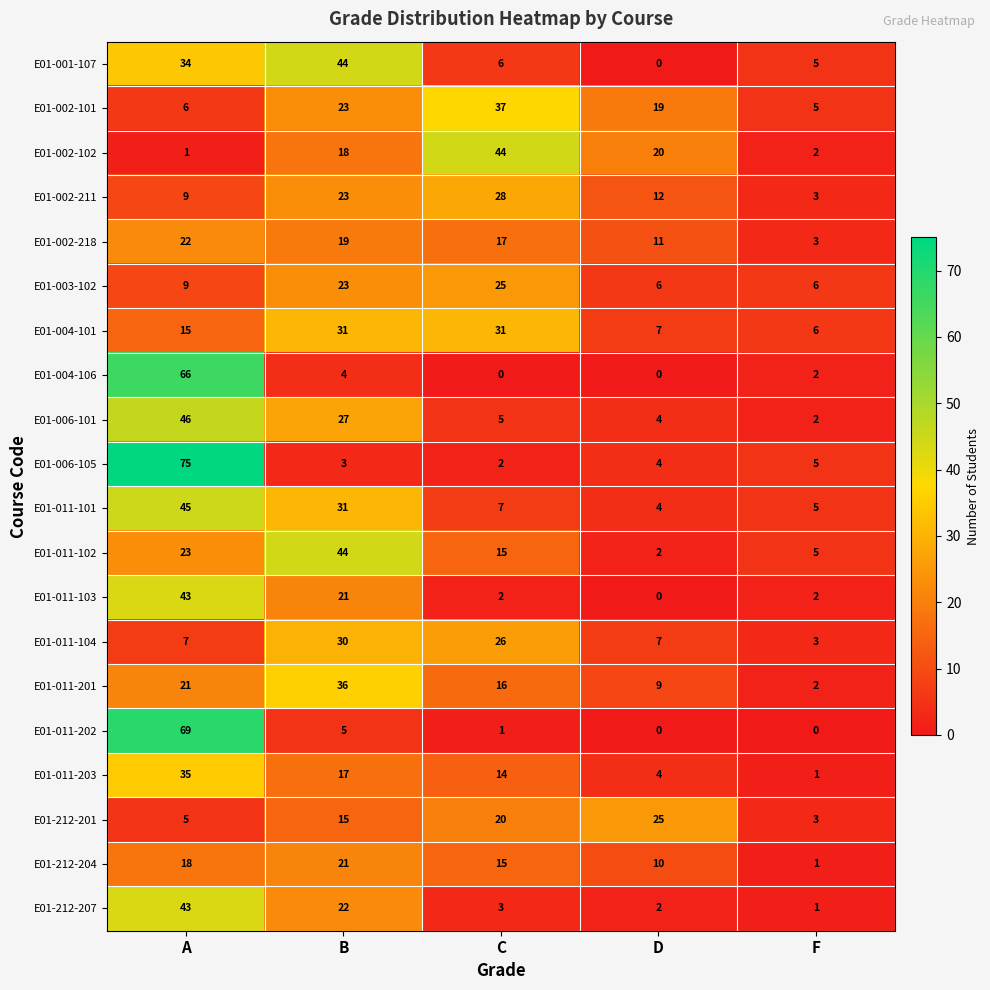

At how many categories does at least one series exceed 32?

3